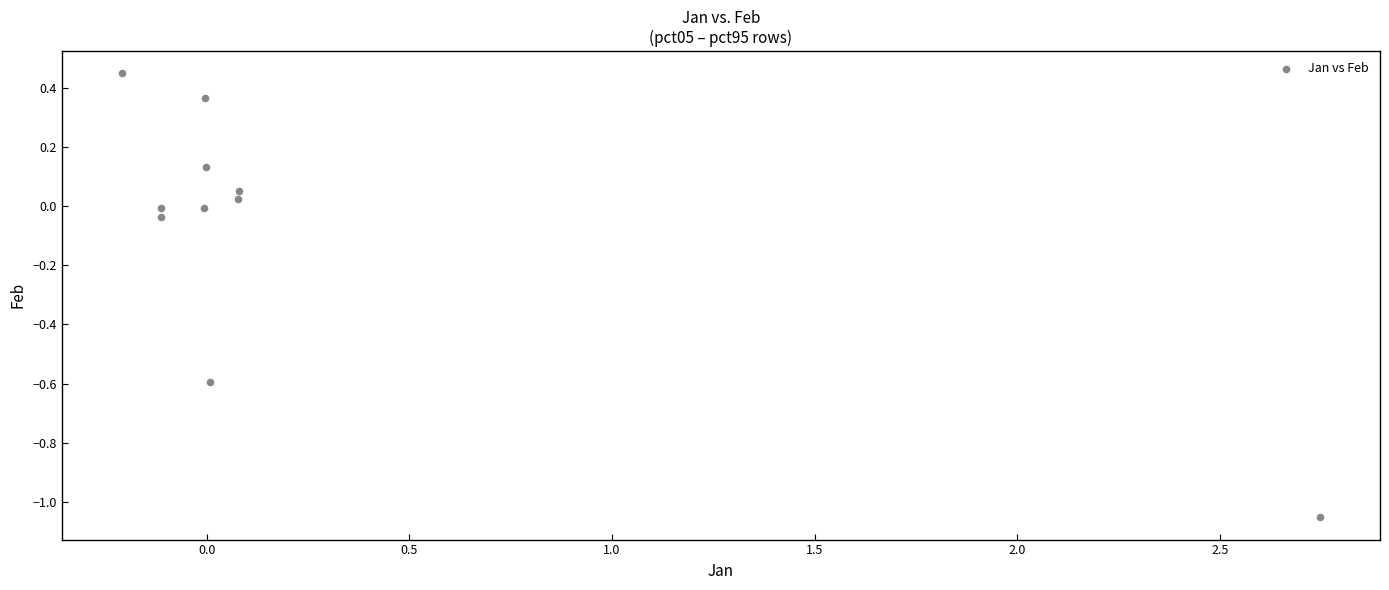

What is the range of Y values (max minus min)?

1.5